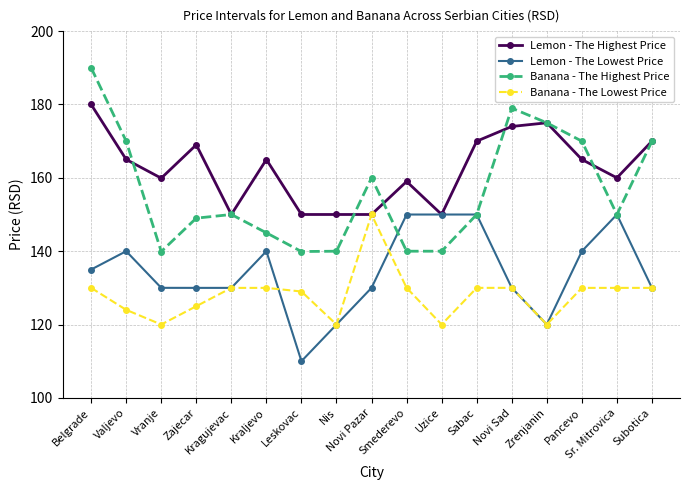

The Banana - The Lowest Price series shows 120.0 at Zrenjanin. True or false?

True